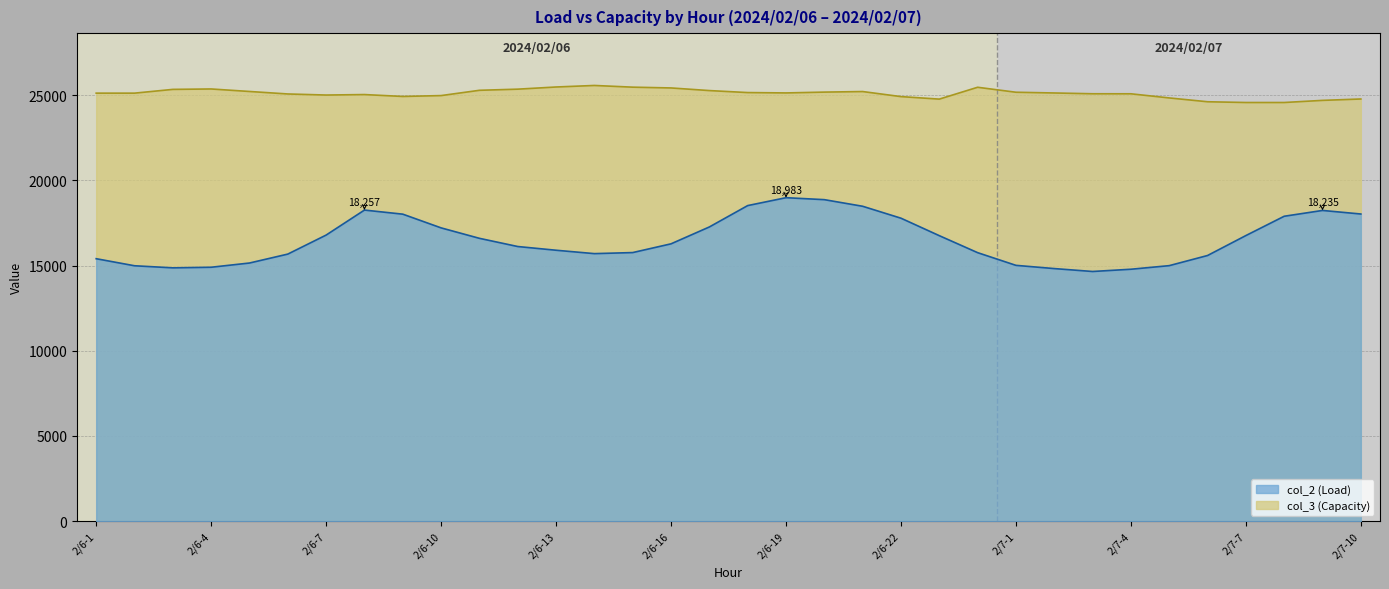

What is the average value of the col_3 series?

25098